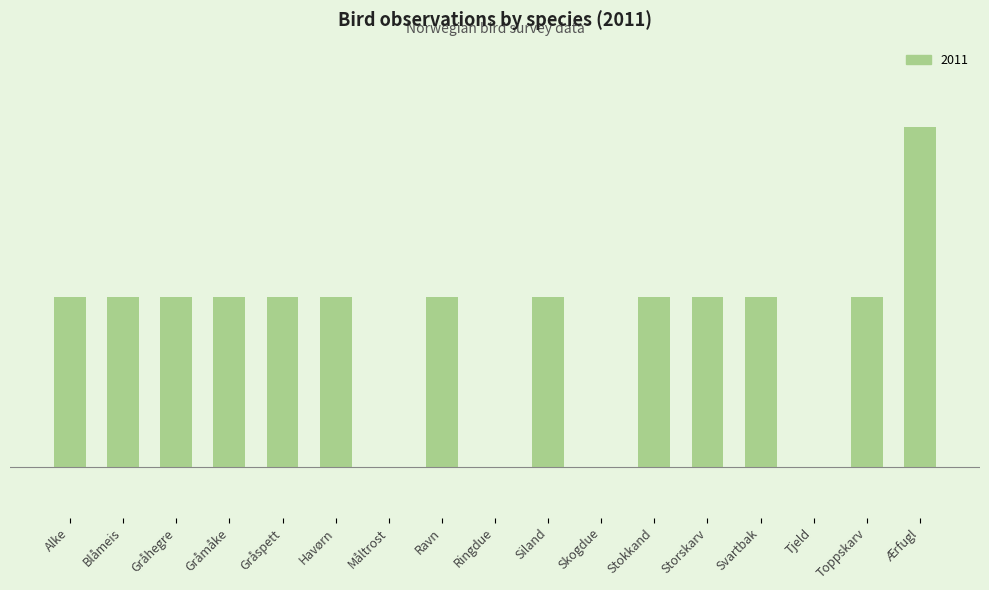

How many data points does each series have?

17